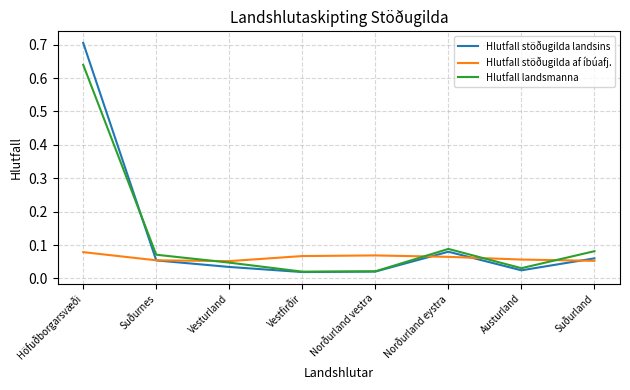

What is the greatest value displayed?

0.7